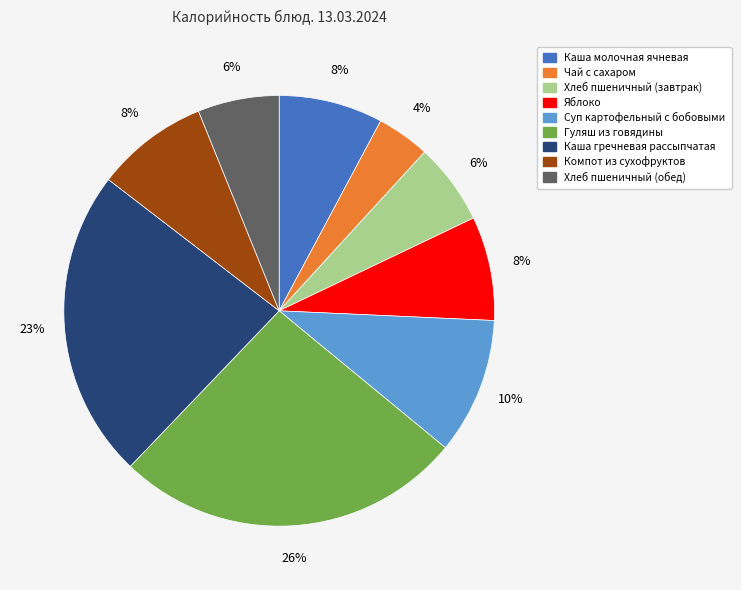

What percentage is the Компот из сухофруктов slice, to the nearest percent?

8%